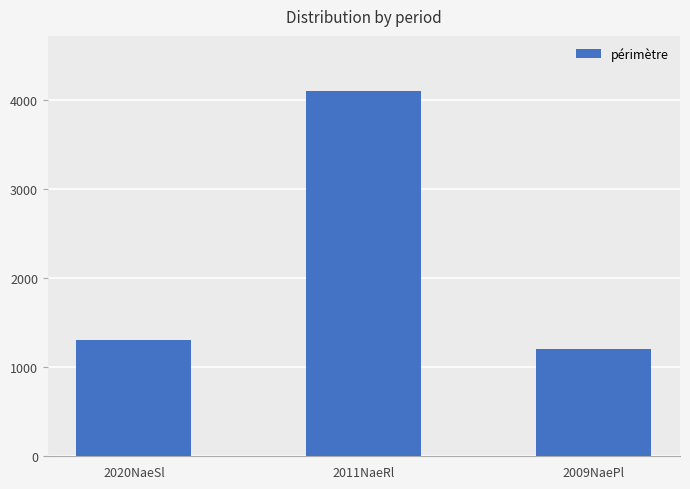

What is the label of the 1st bar from the right?

2009NaePl